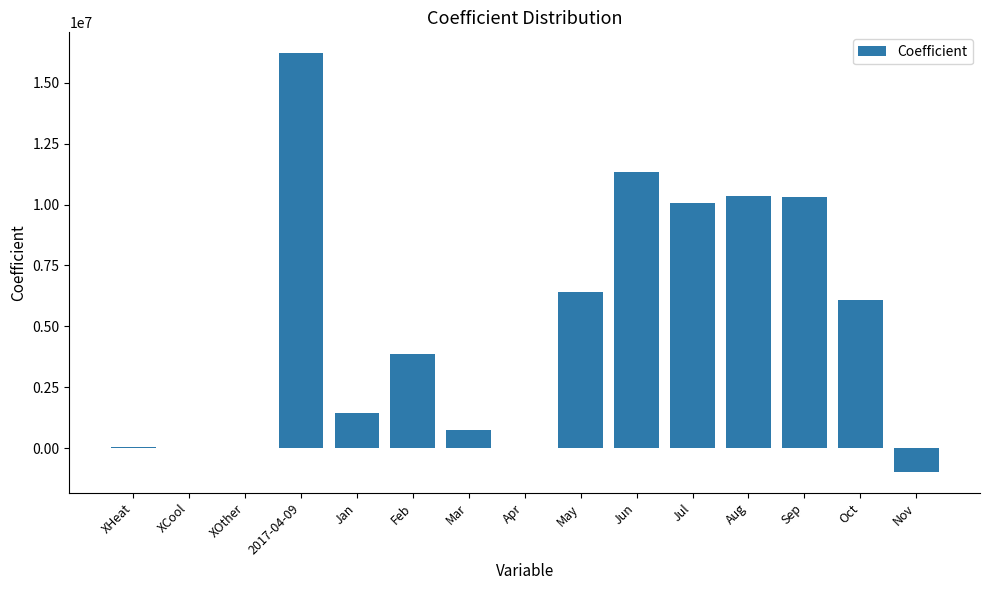

What is the change in value from Jun to Aug?

-987285.5